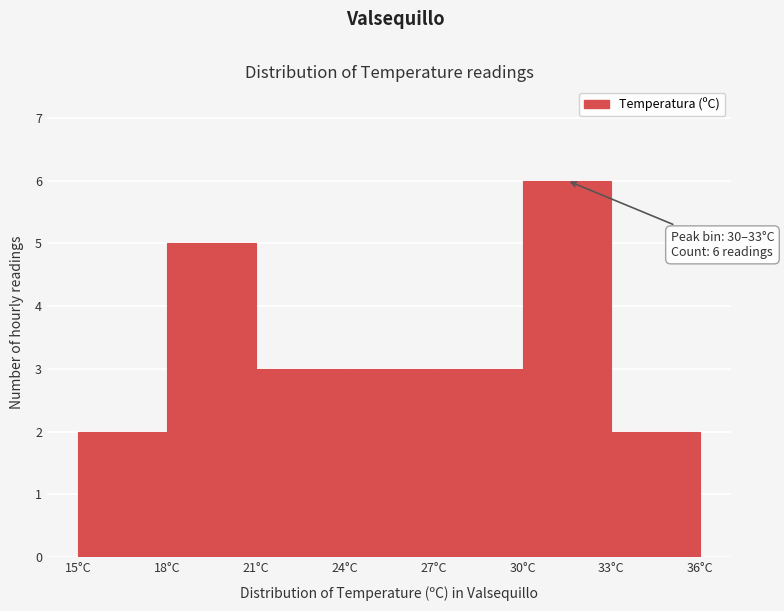

Which range on the x-axis has the tallest bar?

30 to 33